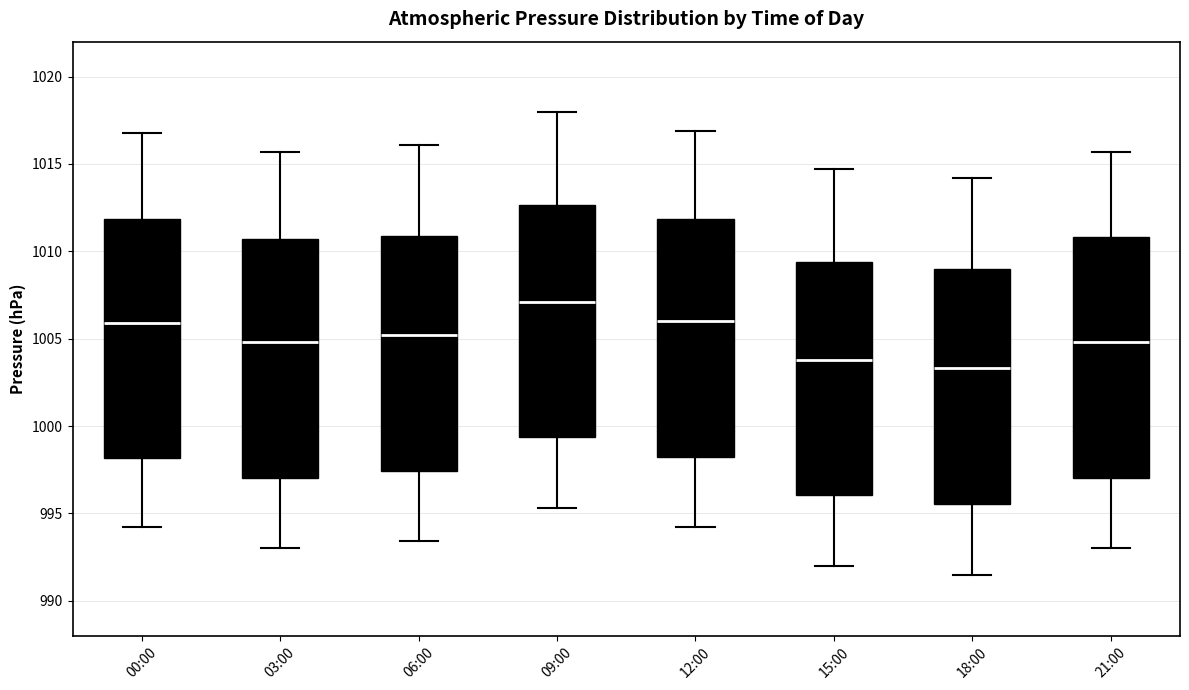

Which box has the lowest median line?

18:00